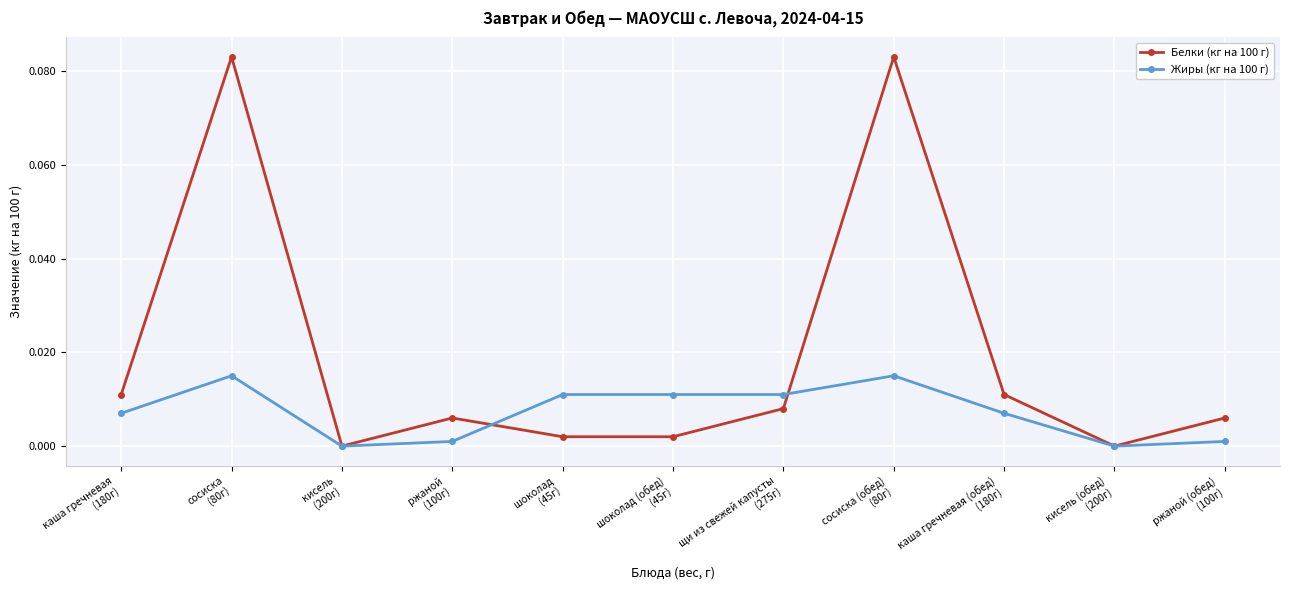

Which series changed the most between кисель
(200г) and ржаной (обед)
(100г)?

Белки (кг на 100 г)